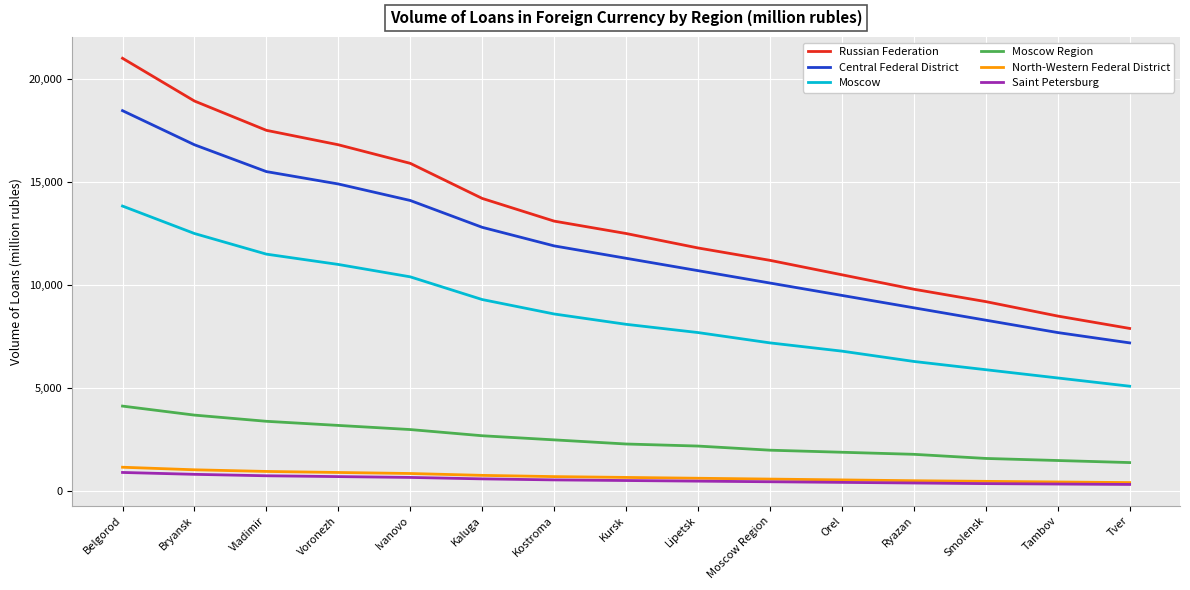

What is the greatest value displayed?

20992